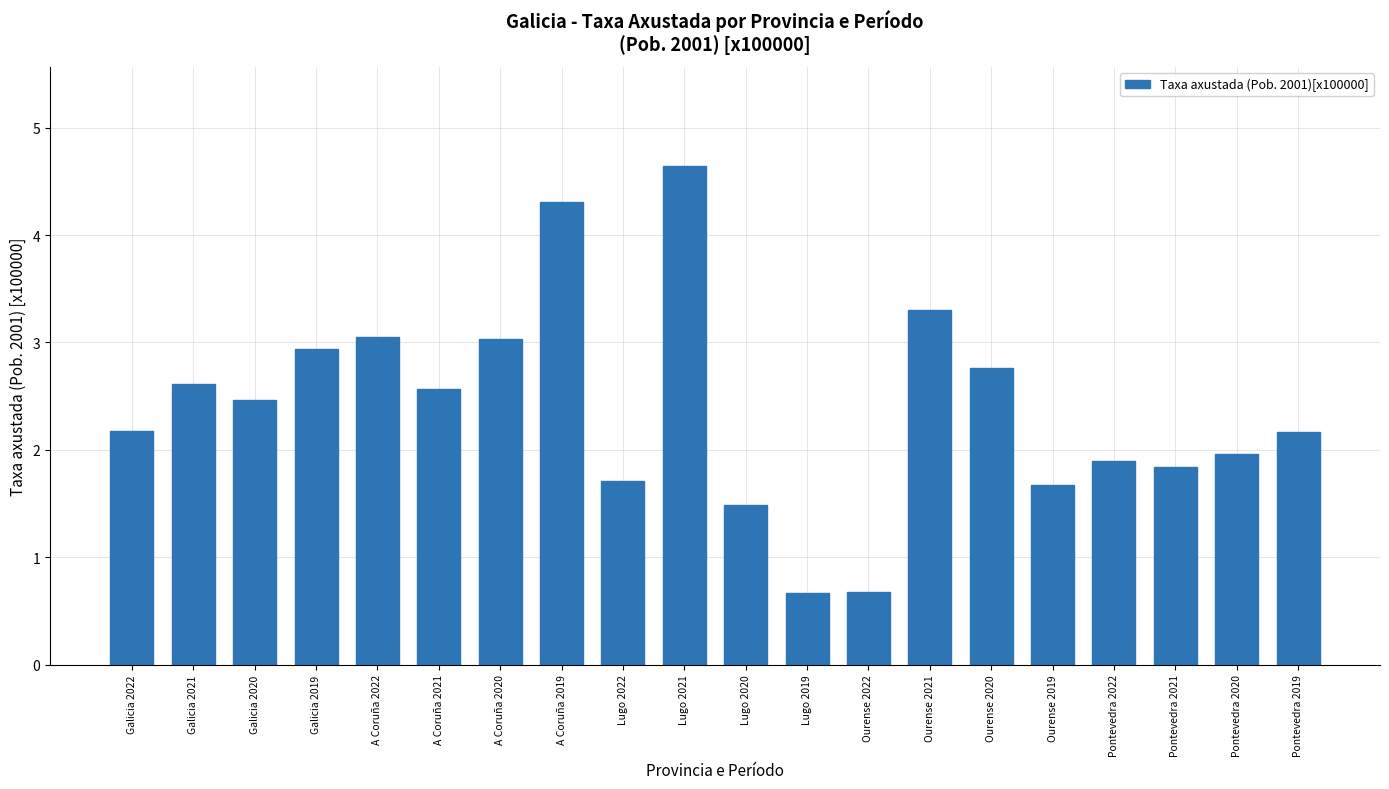

What is the sum of the values at Ourense 2021 and Galicia 2020?

5.8